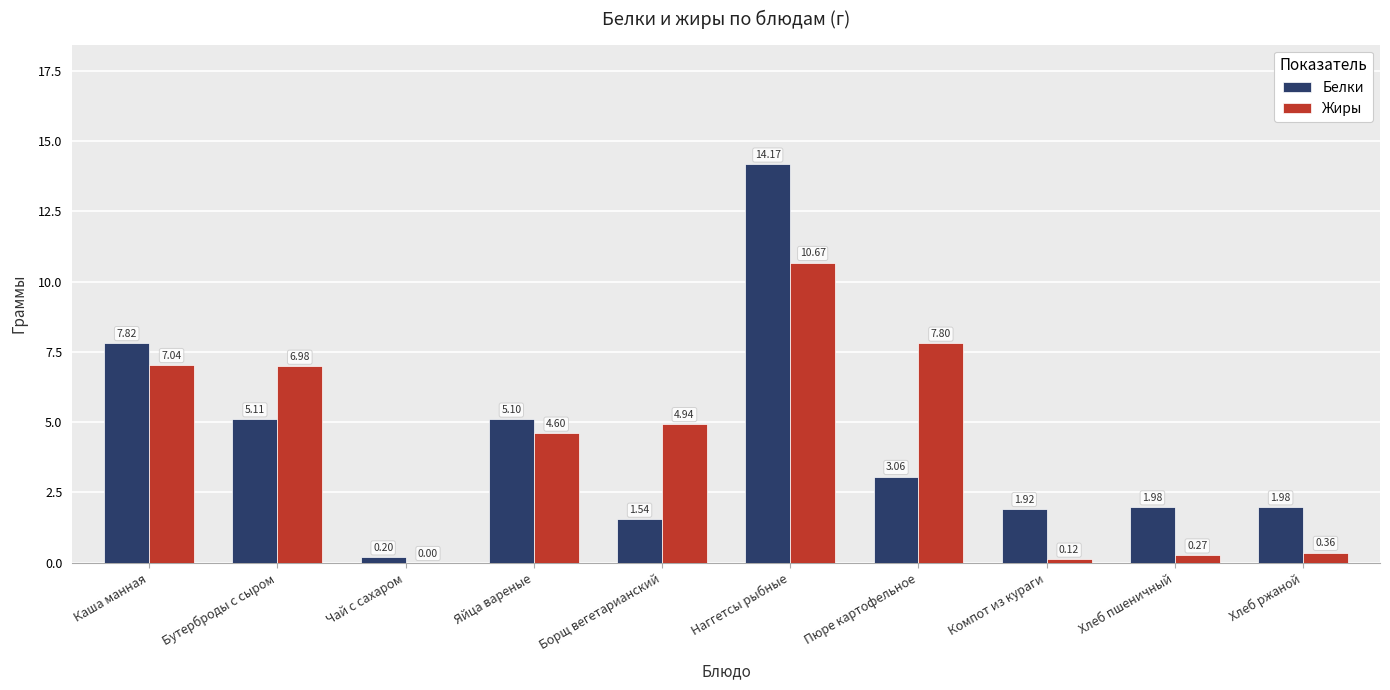

How many series are shown in this chart?

2